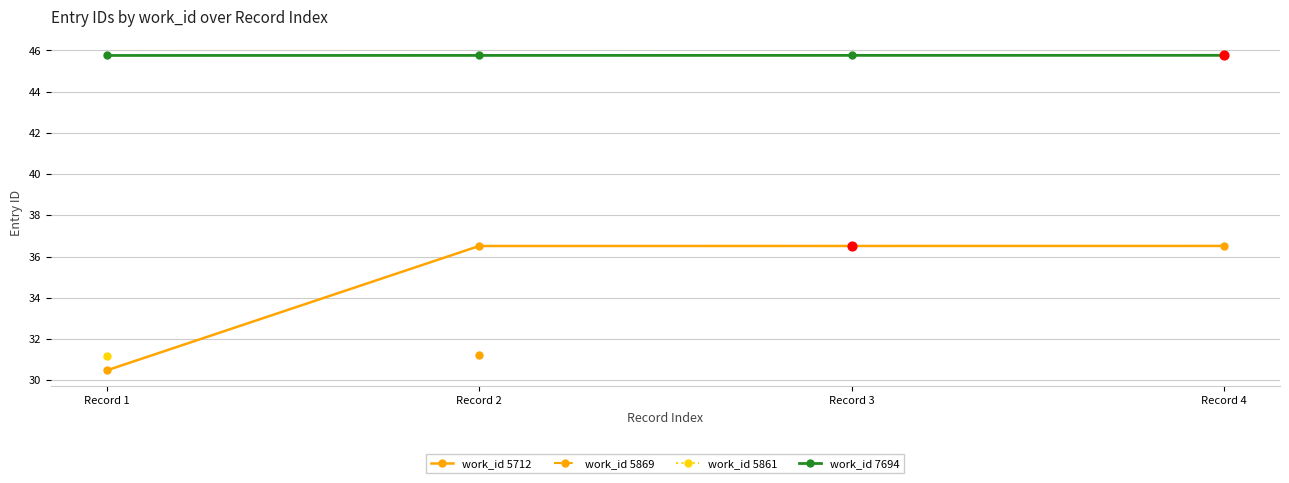

Is the value of work_id 5712 at Record 2 greater than the value of work_id 7694 at Record 4?

No